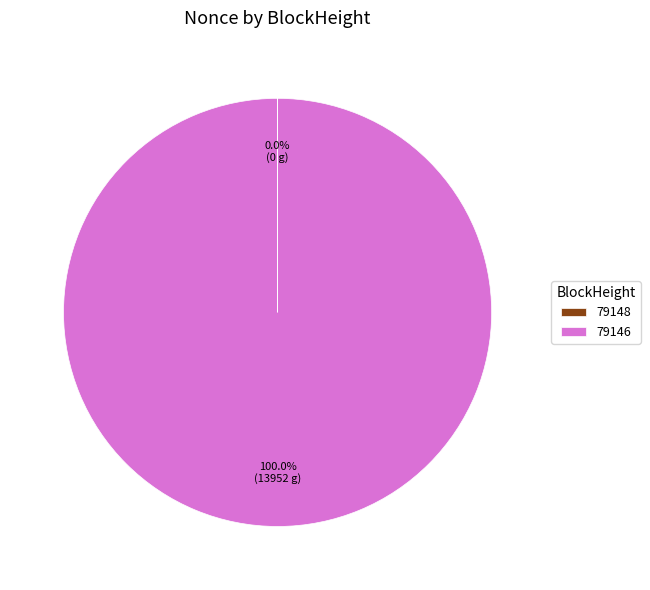

Does 79146 account for over 50% of the chart?

Yes